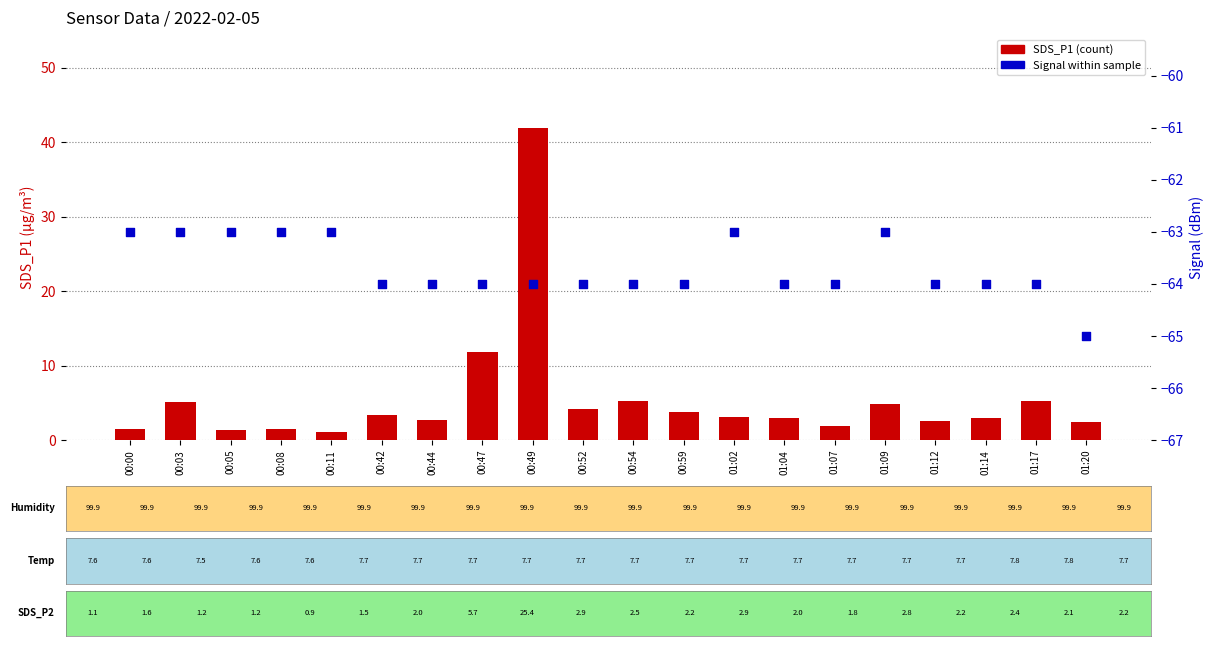

Is the value of SDS_P1 at 00:52 greater than the value of Signal at 00:49?

Yes